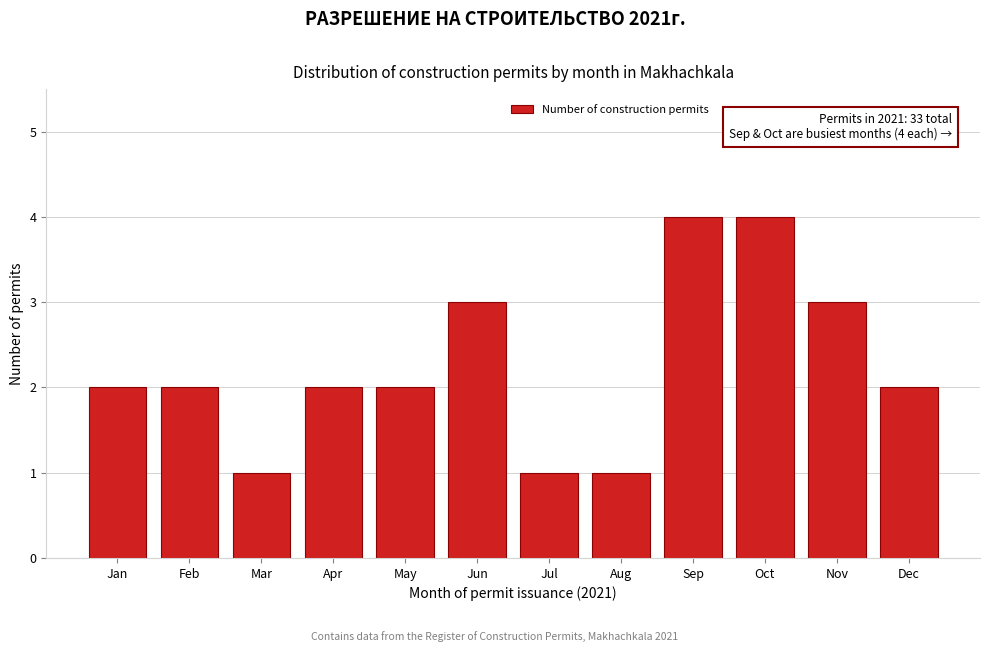

Reading right to left, list all the values displayed in this chart.

2	3	4	4	1	1	3	2	2	1	2	2